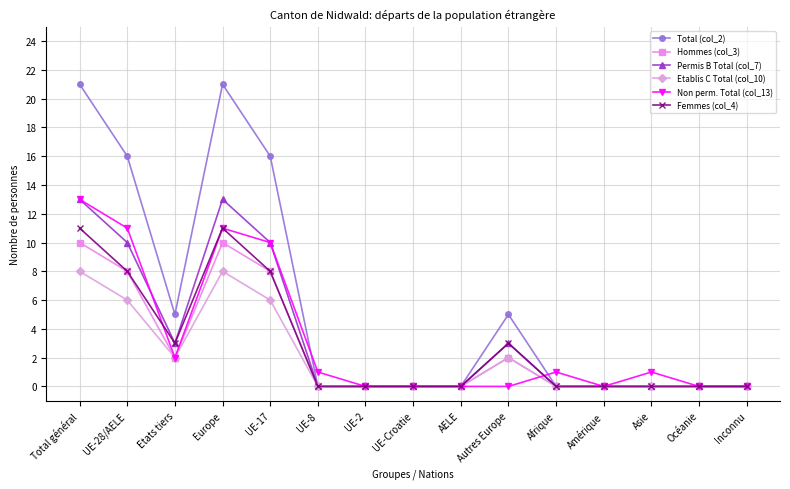

At which category is the sum across all series the highest?

Total général